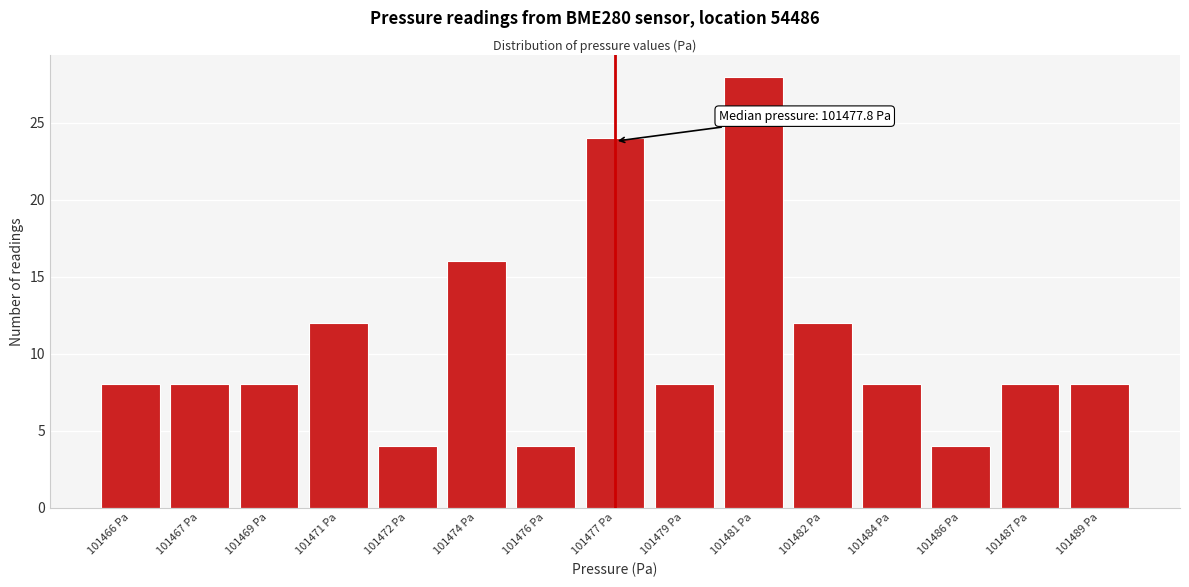

Reading left to right, extract all data points from this chart.

8	8	8	12	4	16	4	24	8	28	12	8	4	8	8